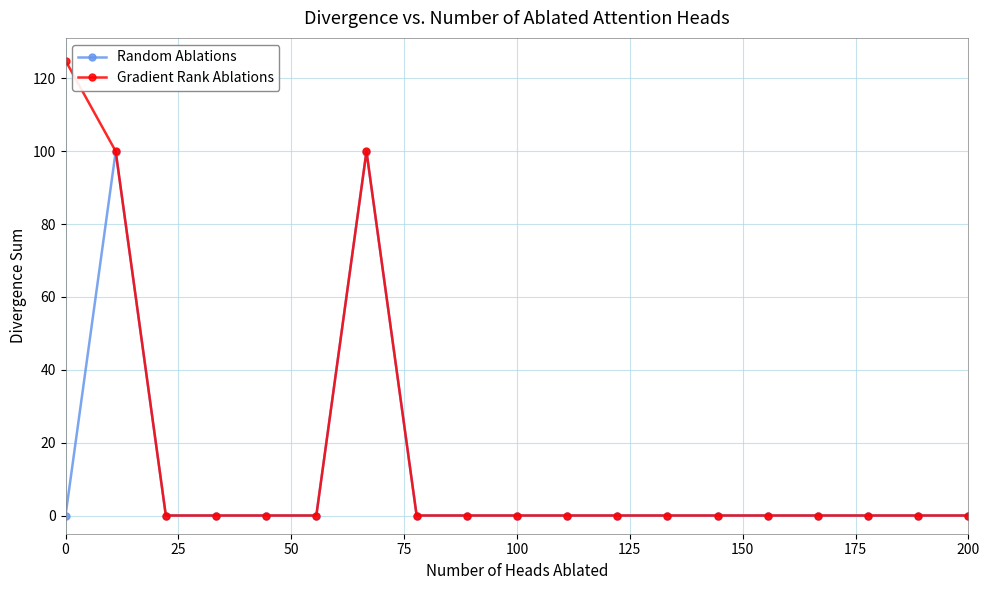

Which series has the largest range (max minus min)?

Gradient Rank Ablations